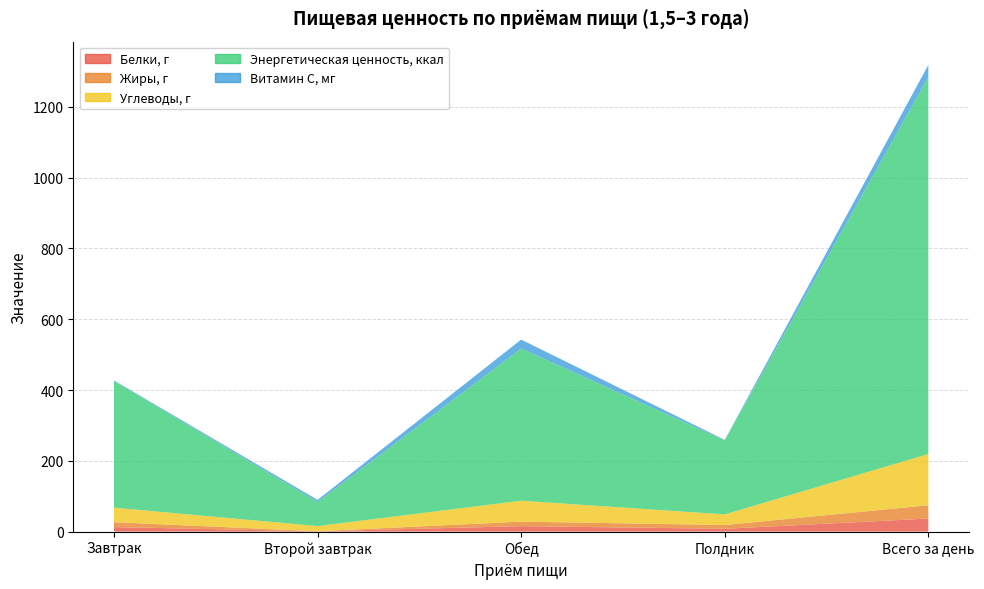

Reading right to left, extract all data points from this chart.

Белки, г: Всего за день=36.9	Полдник=8.0	Обед=15.4	Второй завтрак=0.7	Завтрак=12.8
Жиры, г: Всего за день=37.6	Полдник=10.6	Обед=12.8	Второй завтрак=0.3	Завтрак=13.9
Углеводы, г: Всего за день=144.7	Полдник=30.1	Обед=59.0	Второй завтрак=14.7	Завтрак=41.0
Энергетическая ценность, ккал: Всего за день=1065.1	Полдник=209.1	Обед=430.1	Второй завтрак=68.1	Завтрак=357.9
Витамин С, мг: Всего за день=34.0	Полдник=1.4	Обед=25.2	Второй завтрак=5.8	Завтрак=1.6